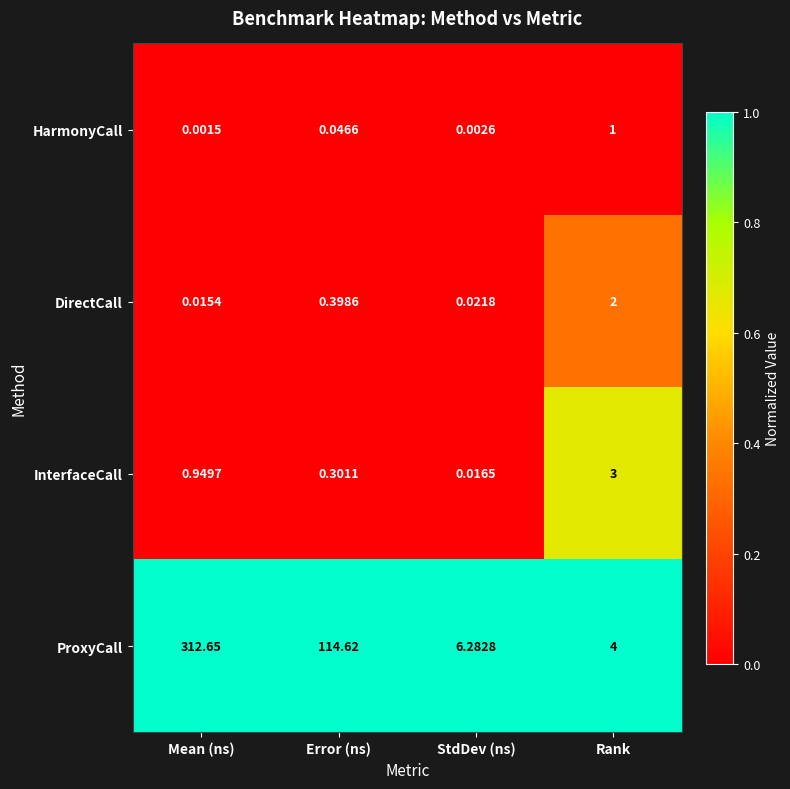

At Mean (ns), list the series in order from smallest to largest.

HarmonyCall, DirectCall, InterfaceCall, ProxyCall